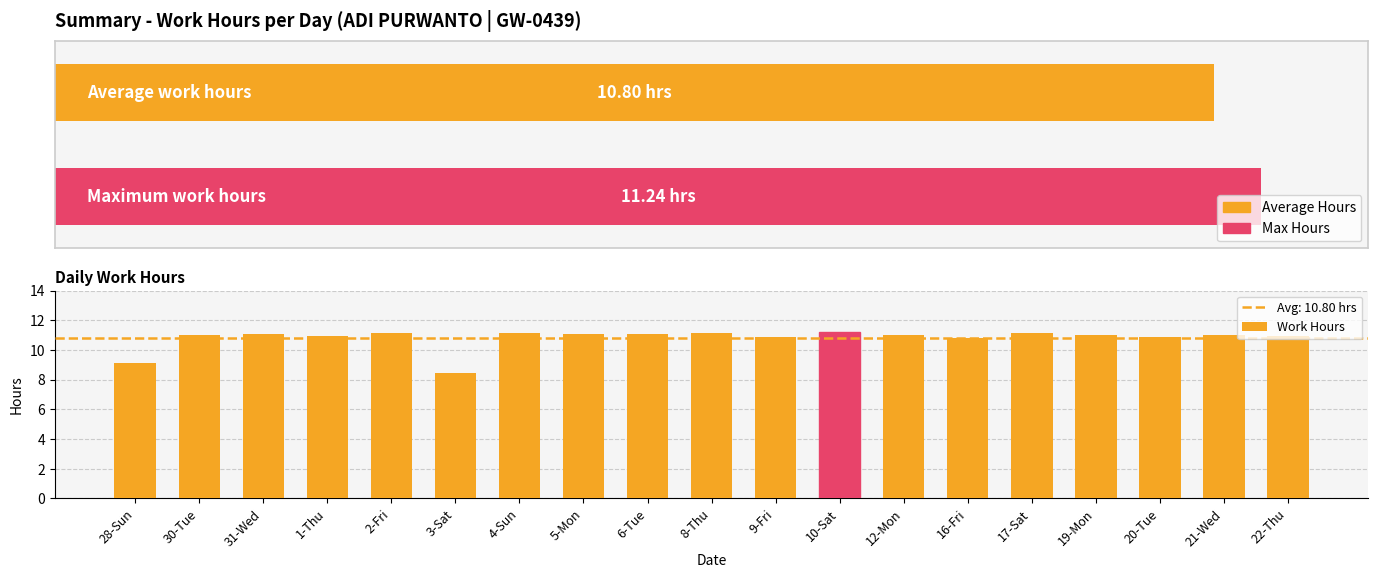

The value at 19-Mon is 11.0. True or false?

True